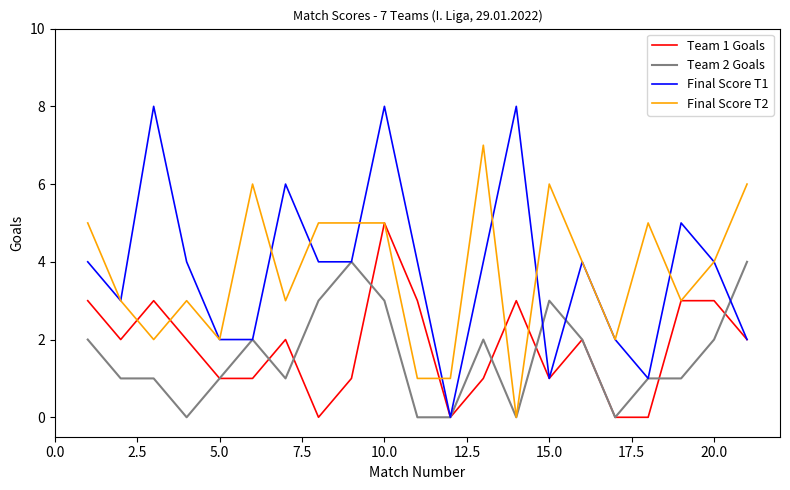

Reading right to left, extract all data points from this chart.

Team 1 Goals: 2	3	3	0	0	2	1	3	1	0	3	5	1	0	2	1	1	2	3	2	3
Team 2 Goals: 4	2	1	1	0	2	3	0	2	0	0	3	4	3	1	2	1	0	1	1	2
Final Score T1: 2	4	5	1	2	4	1	8	4	0	4	8	4	4	6	2	2	4	8	3	4
Final Score T2: 6	4	3	5	2	4	6	0	7	1	1	5	5	5	3	6	2	3	2	3	5